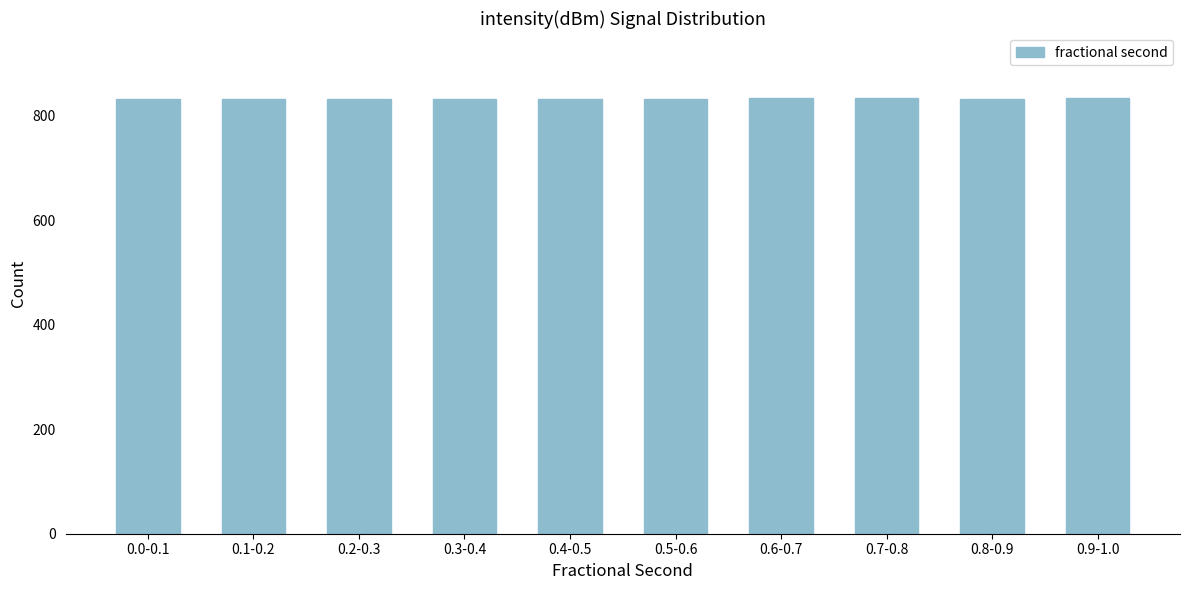

The value at 0.9-1.0 is 833. True or false?

True